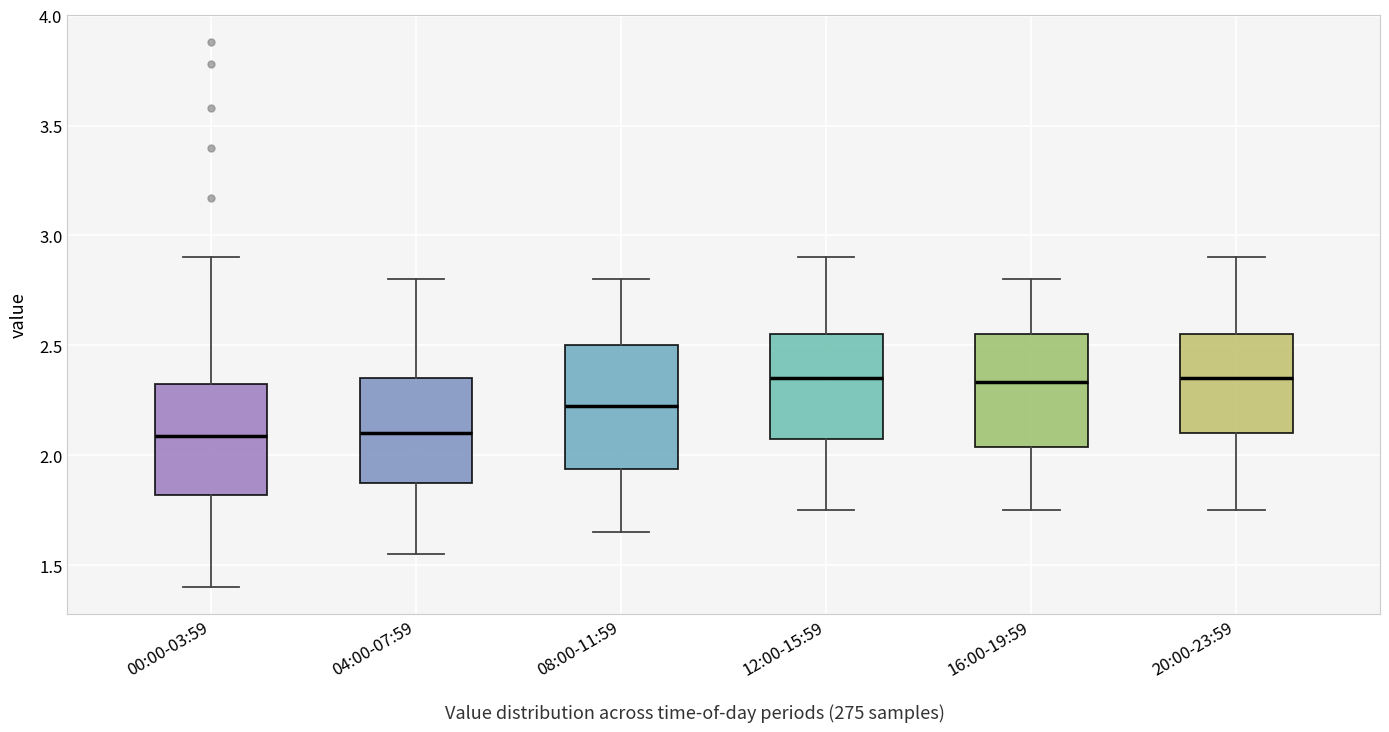

Where does the lower whisker of the box for 16:00-19:59 end on the y-axis? The values are not printed on the chart, so give them approximately, as read against the axis.

1.75